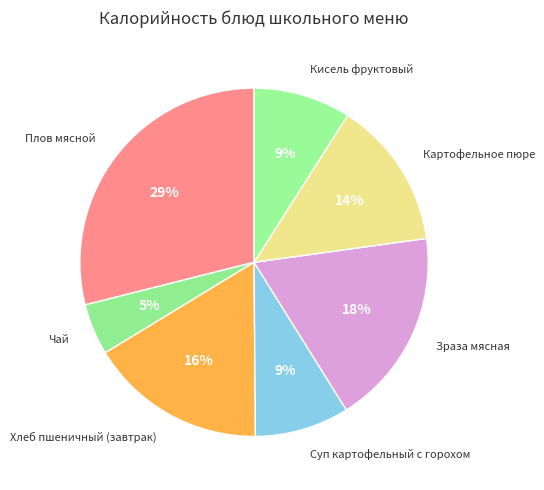

Does Картофельное пюре represent more than half of the total?

No